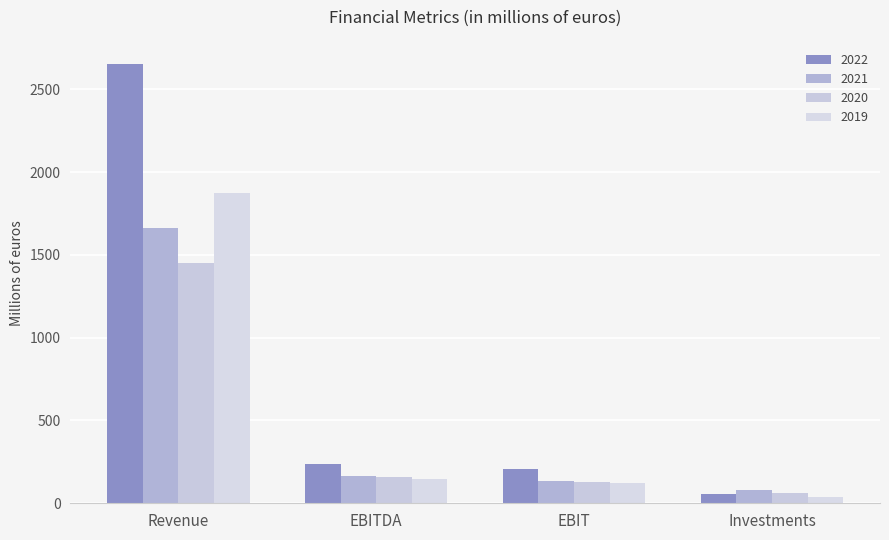

At which category is the sum across all series the highest?

Revenue